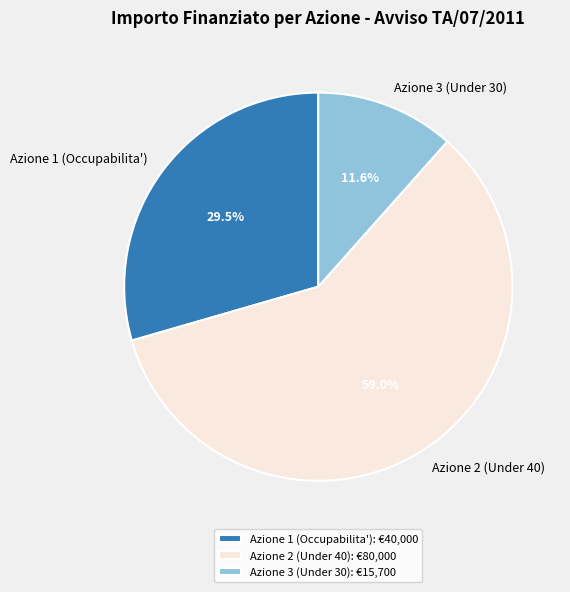

What is the largest slice in the pie chart?

Azione 2 (Under 40)